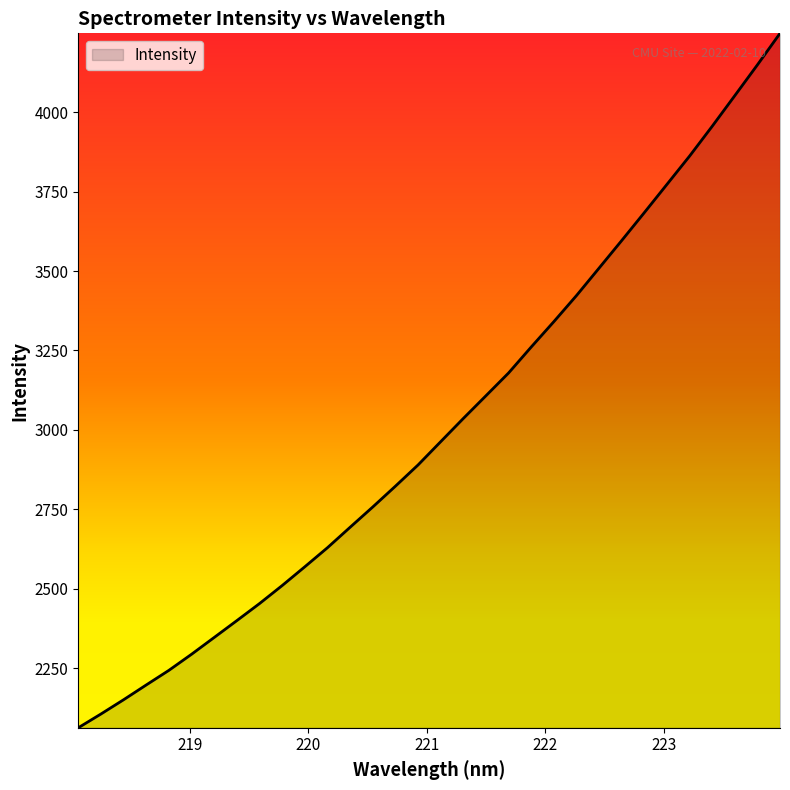

What is the difference between the maximum and minimum values?

2186.0